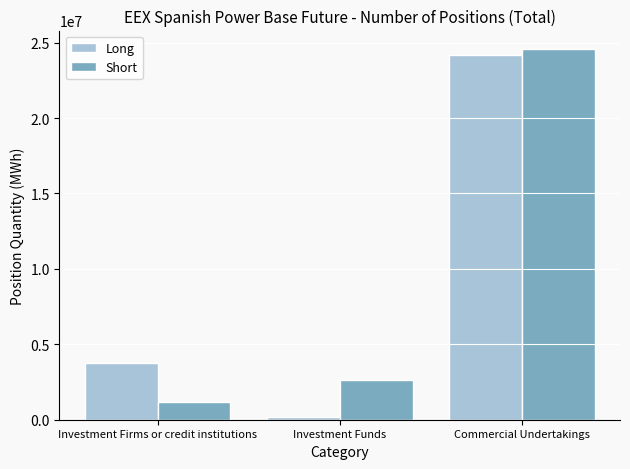

What are all the series names shown in the legend?

Long, Short